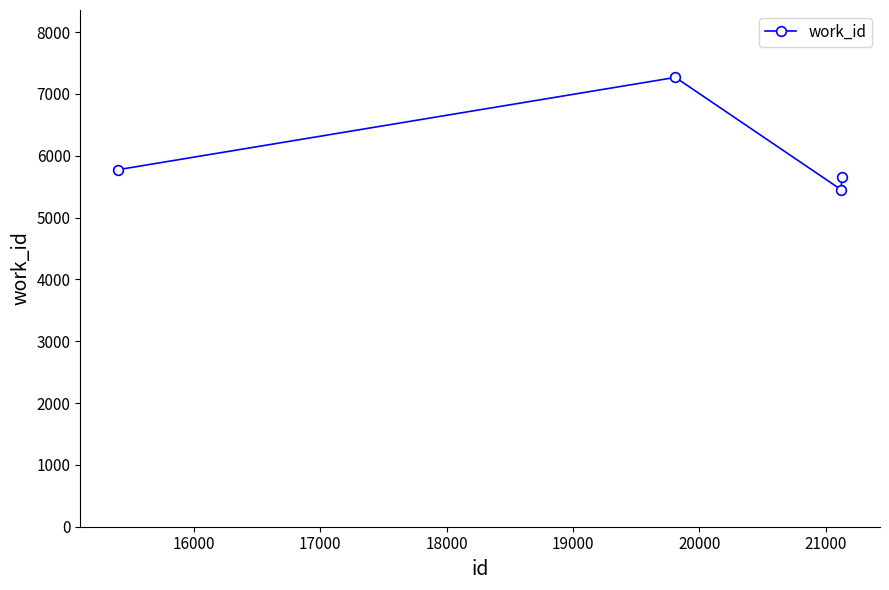

How many points are higher than both their immediate neighbors (excluding endpoints)?

1